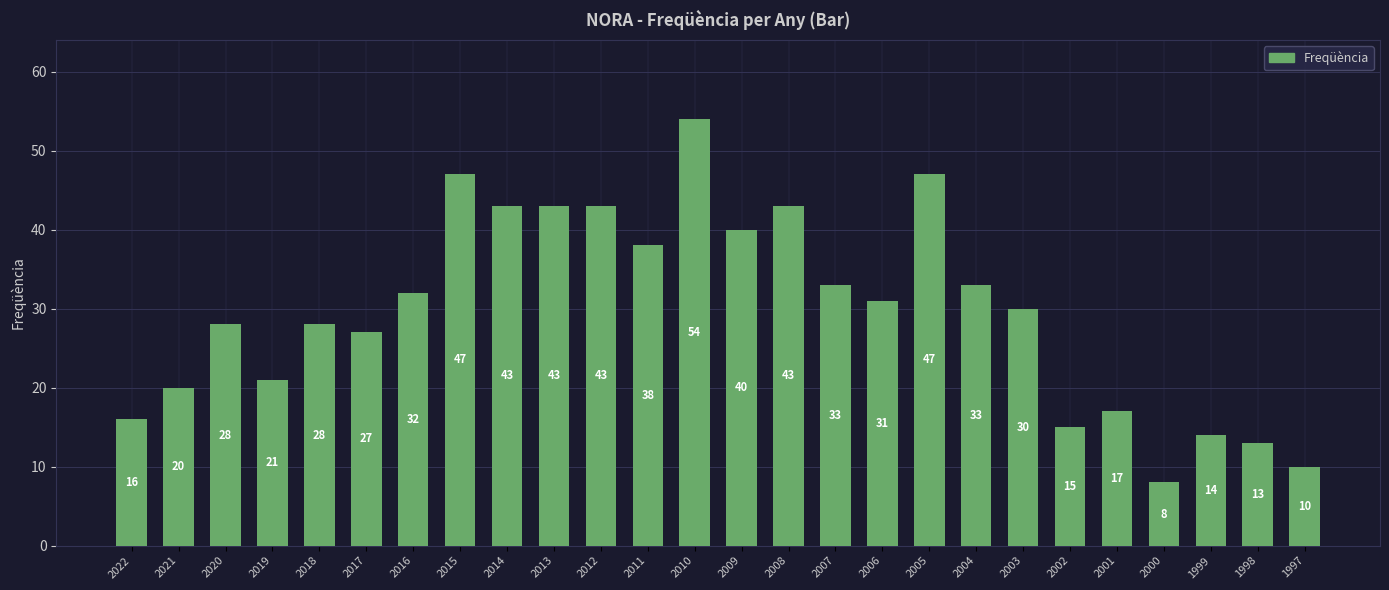

What is the maximum value shown in the chart?

54